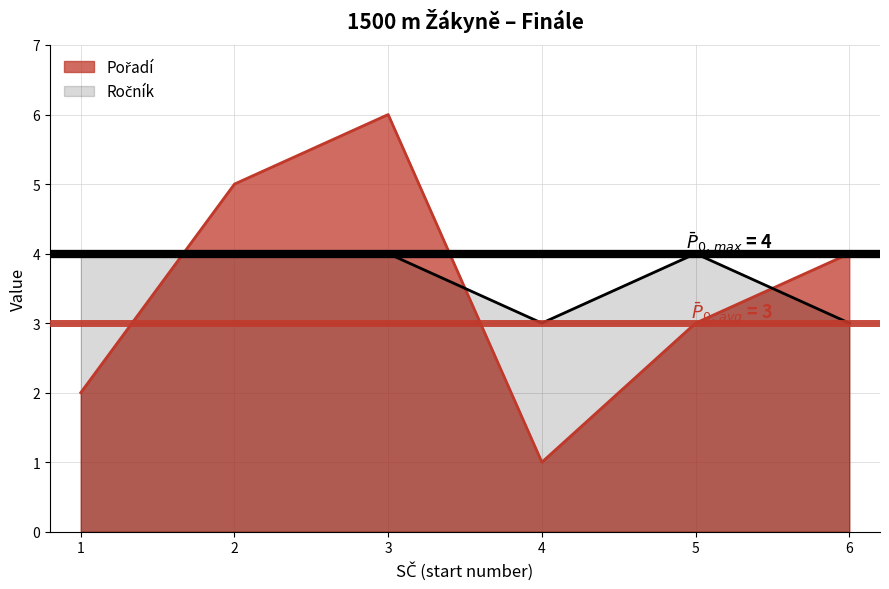

What is the sum of the Pořadí values at 4 and 3?

7